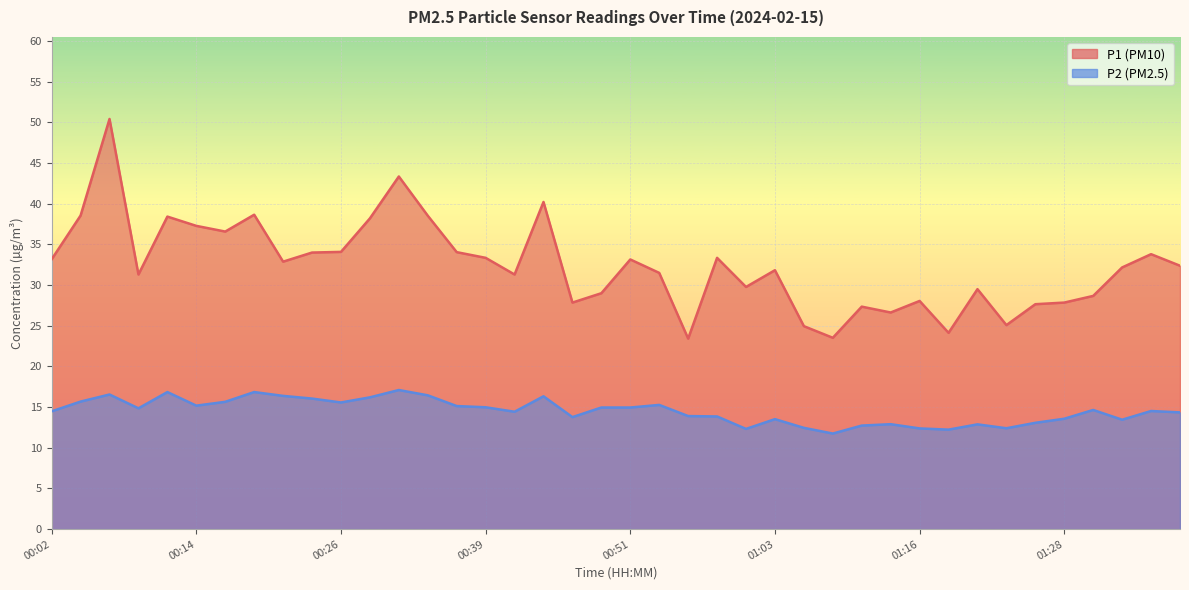

What is the total value across all series at 00:34?

55.0